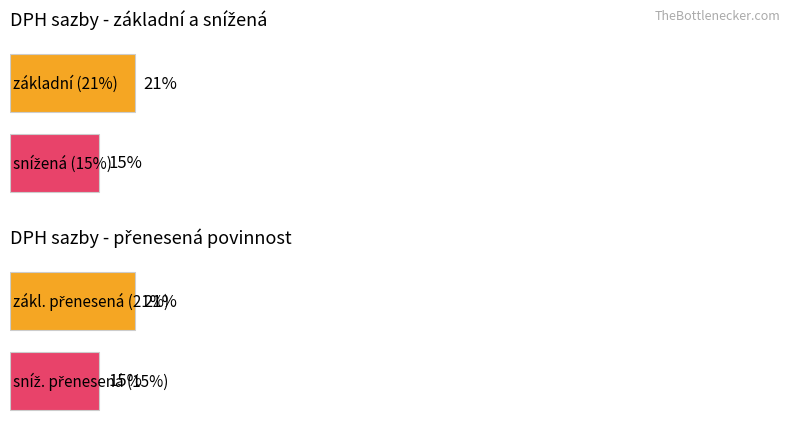

What is the total value across all series at snížená?

0.3